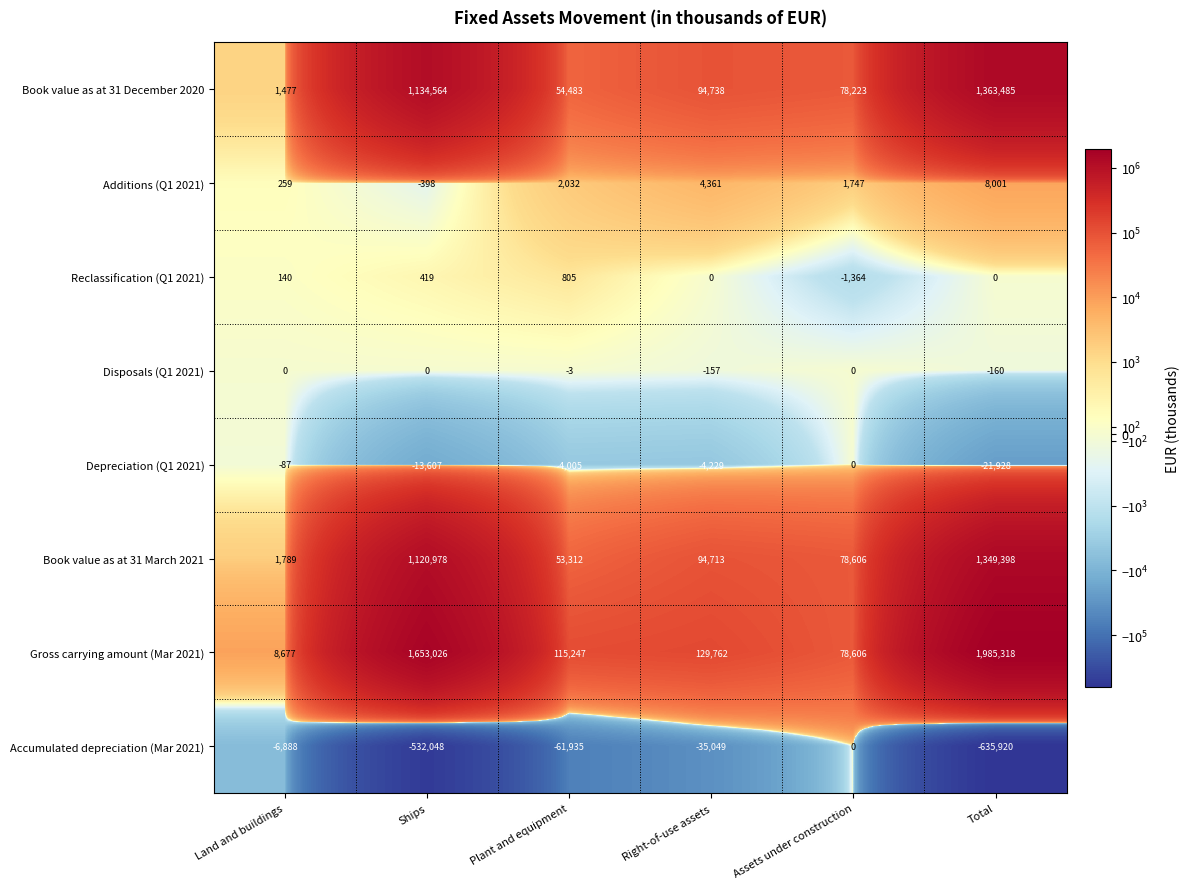

The Gross carrying amount (Mar 2021) series shows 1985318 at Total. True or false?

True